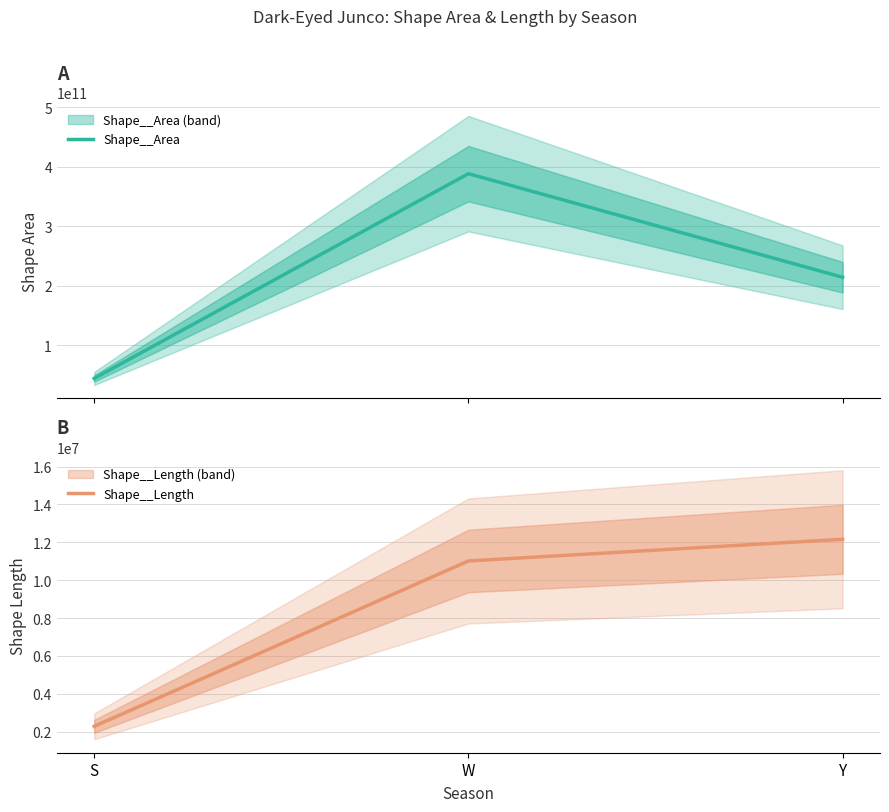

What is the difference between the highest and lowest values at W?

388300428358.7